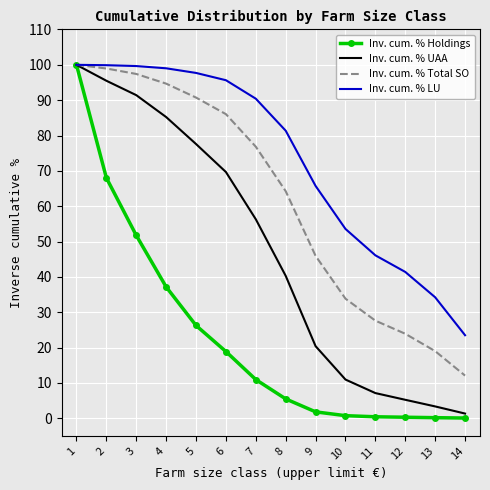

True or false: Inv. cum. % Total SO has more than 0 interior local peaks.

False